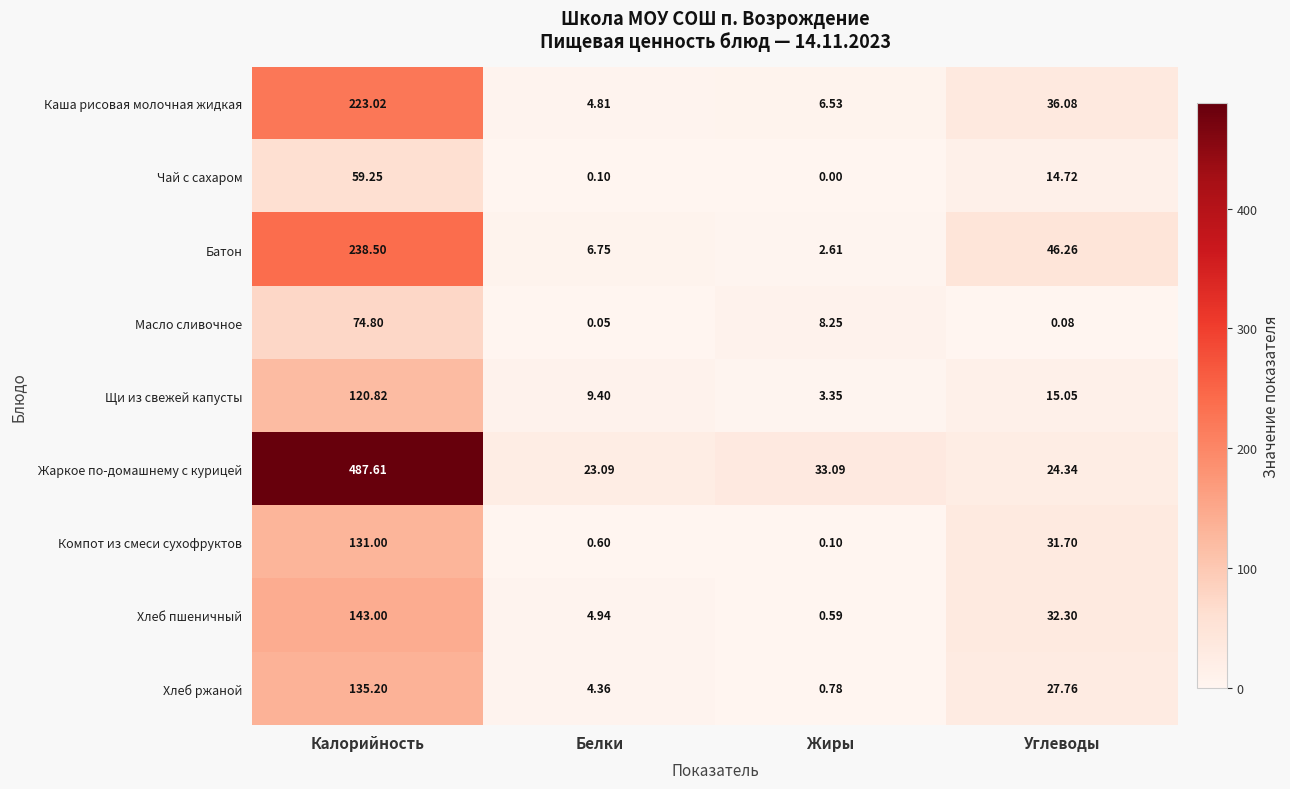

At which label does Каша рисовая молочная жидкая first exceed 36?

Калорийность